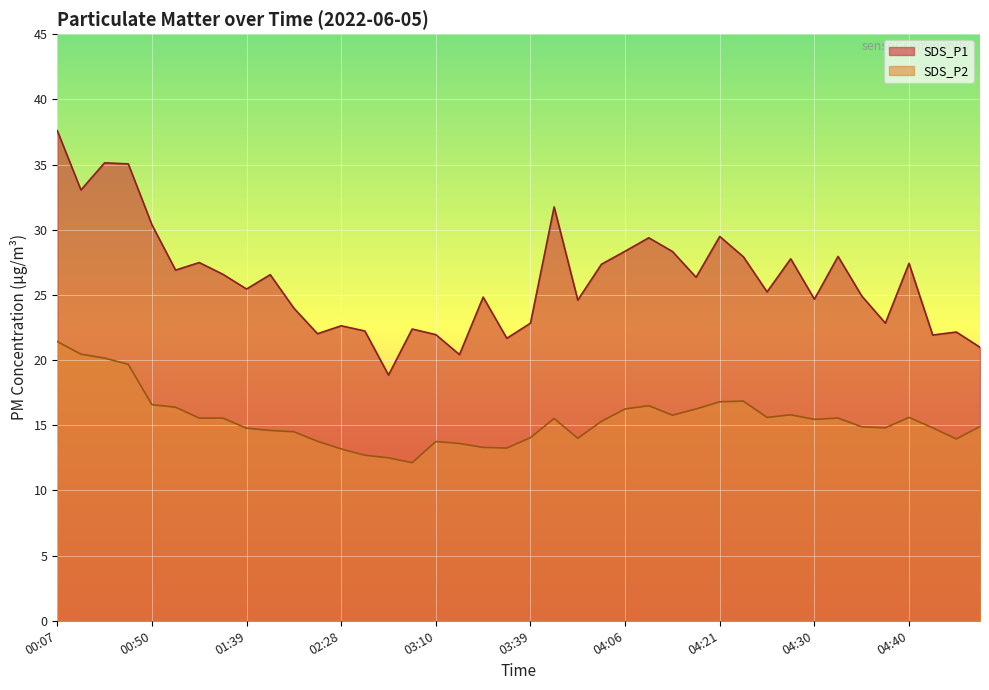

At 01:15, list the series in order from largest to smallest.

SDS_P1, SDS_P2